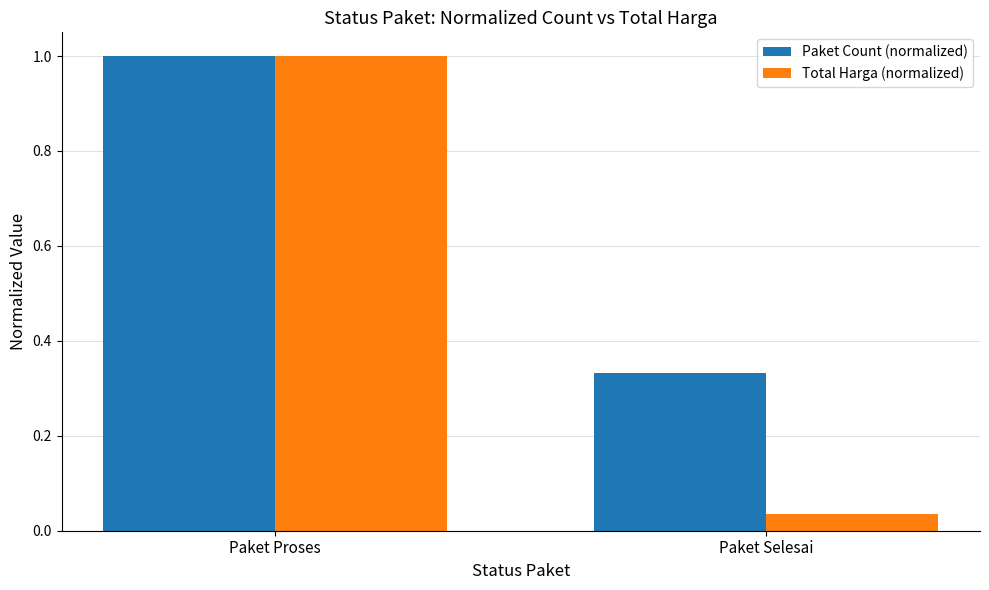

What is the difference between the Paket Count (normalized) values at Paket Selesai and Paket Proses?

0.7